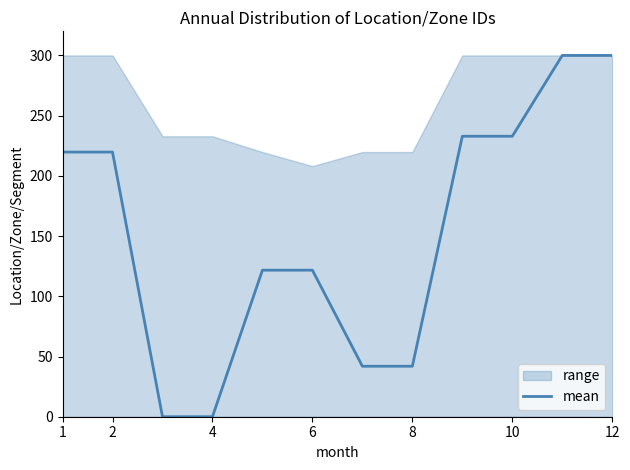

True or false: mean has a value of 41.9 at 8.

True